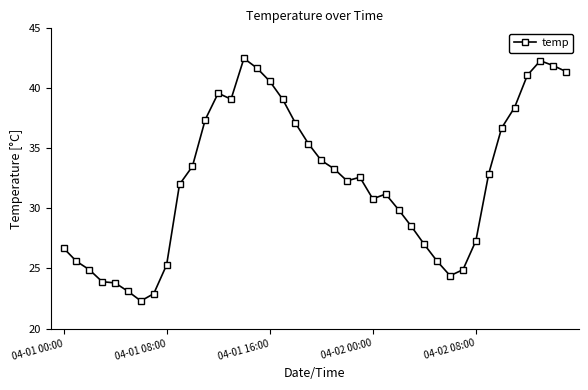

True or false: there are more than 2 points higher than both neighbors.

True